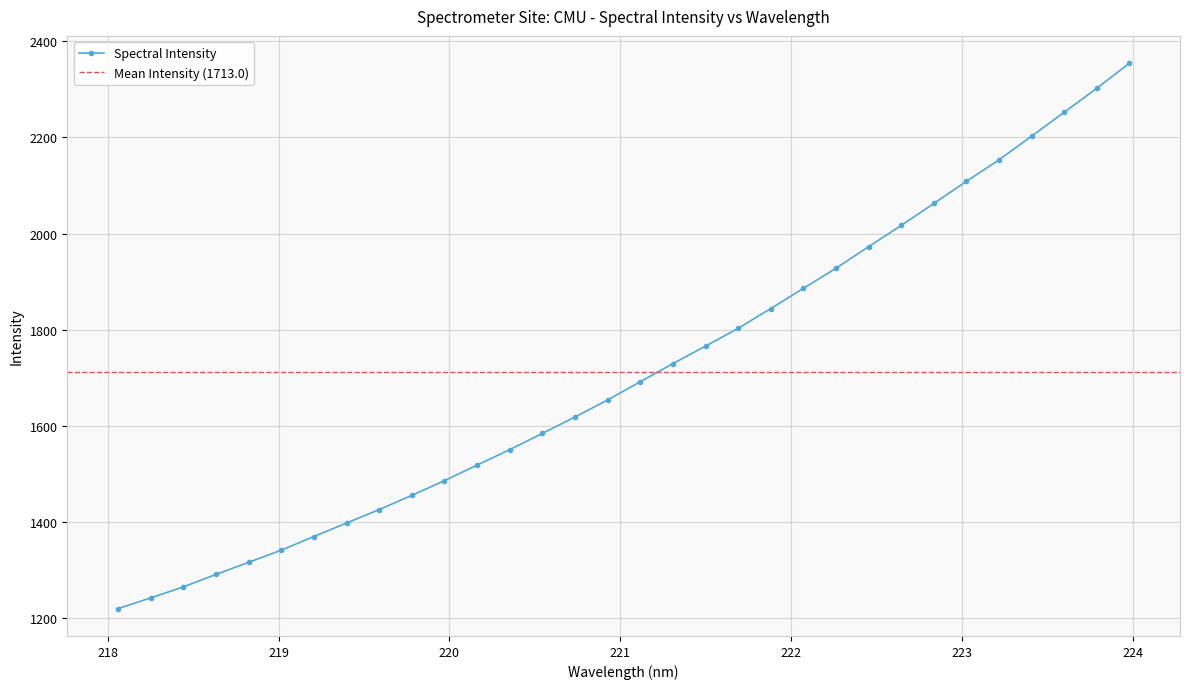

List the labels in order of value, largest first.

223.9802, 223.7895, 223.5987, 223.408, 223.2172, 223.0264, 222.8355, 222.6447, 222.4538, 222.263, 222.0721, 221.8812, 221.6902, 221.4993, 221.3083, 221.1174, 220.9264, 220.7354, 220.5444, 220.3533, 220.1623, 219.9712, 219.7801, 219.589, 219.3979, 219.2067, 219.0156, 218.8244, 218.6332, 218.442, 218.2508, 218.0596